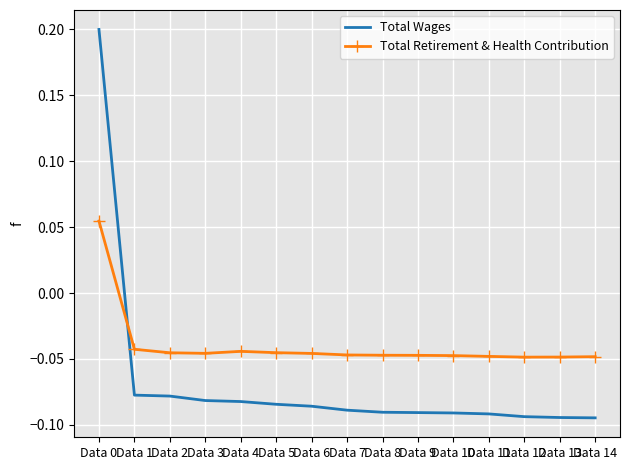

Count the number of categories in the chart.

15